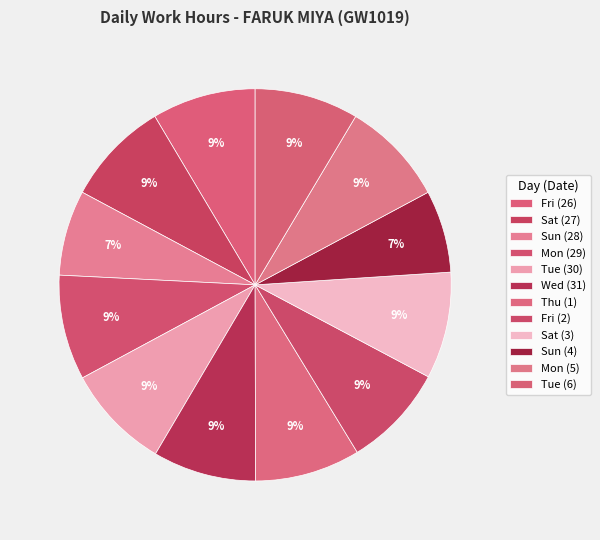

Is there any slice that represents more than half of the pie?

No